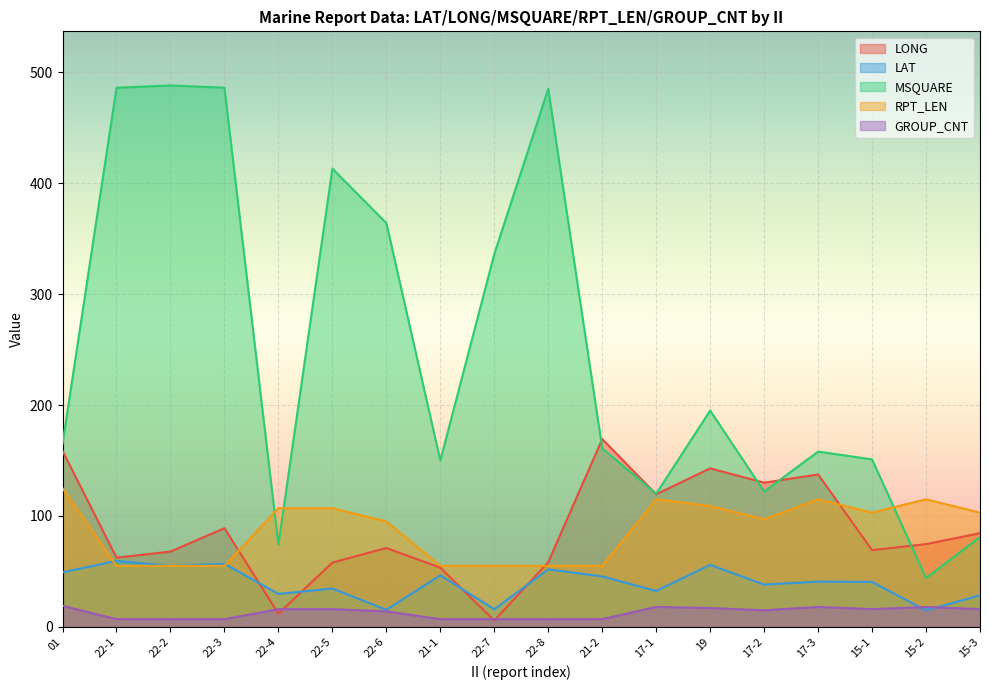

Which has a higher value, 22-8 or 22-7?

22-8